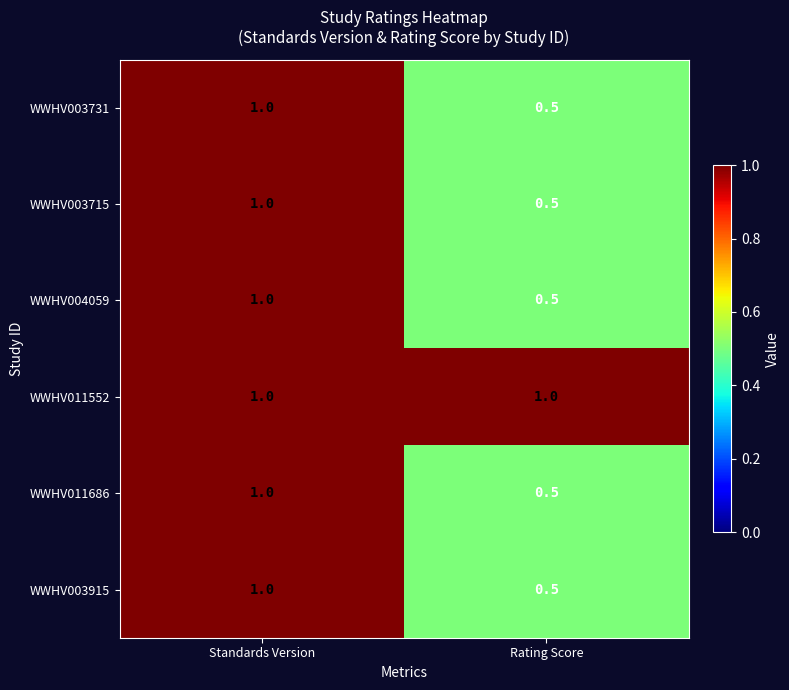

What is the smallest value displayed?

0.5